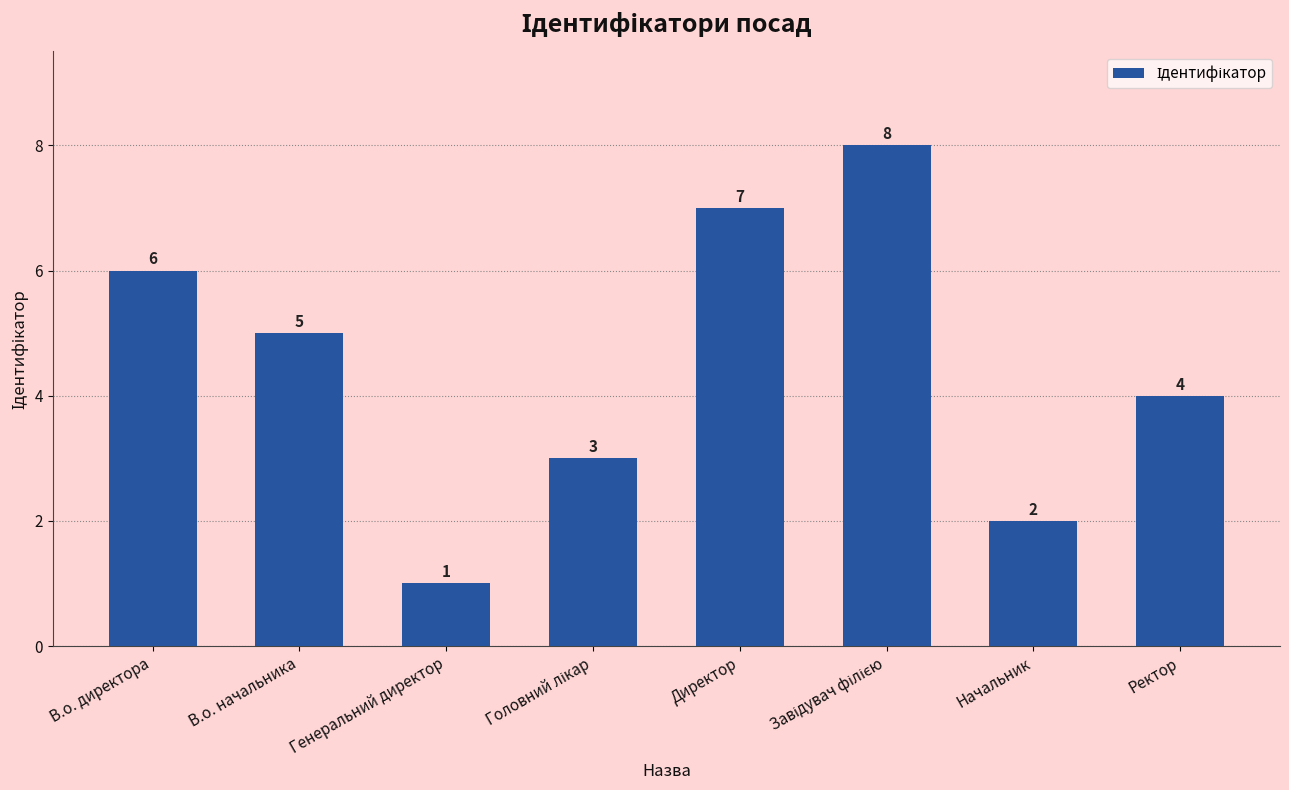

What position from the left is Генеральний директор?

3